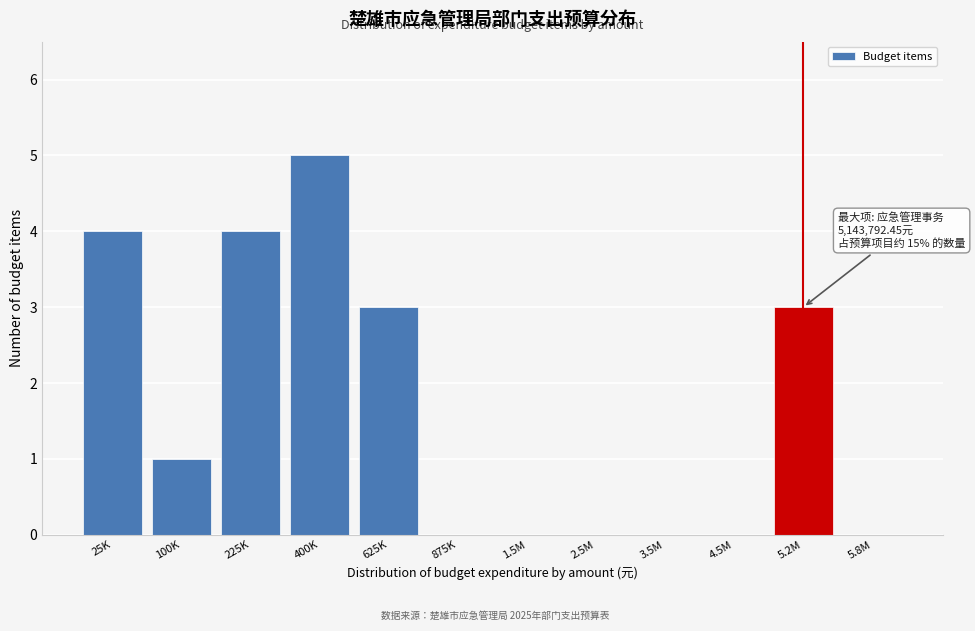

Reading left to right, what are all the values shown in this chart?

25K=4	100K=1	225K=4	400K=5	625K=3	875K=0	1.5M=0	2.5M=0	3.5M=0	4.5M=0	5.2M=3	5.8M=0